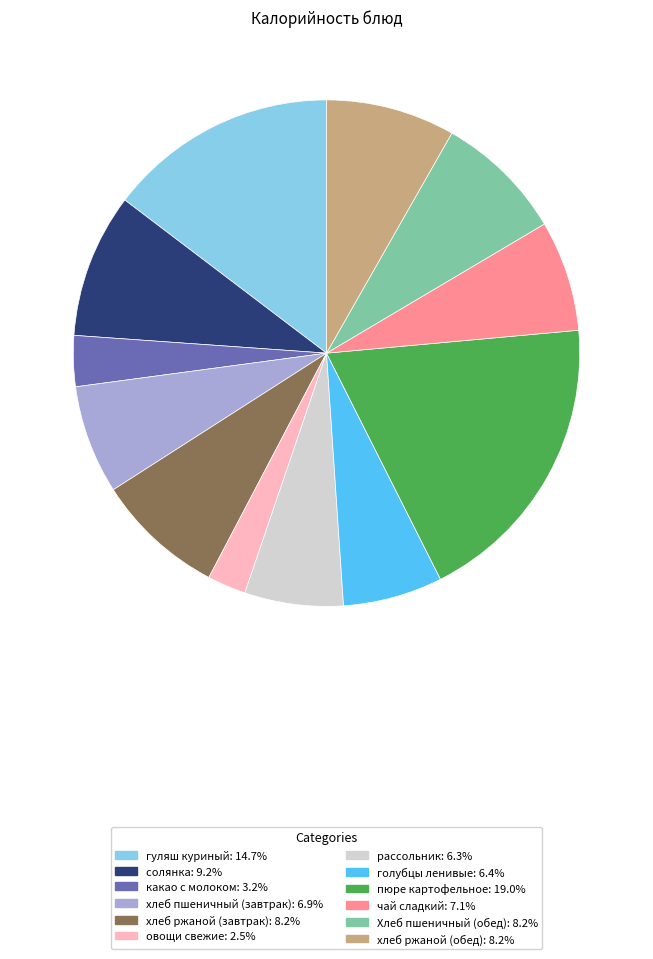

Count the number of slices in the pie.

12